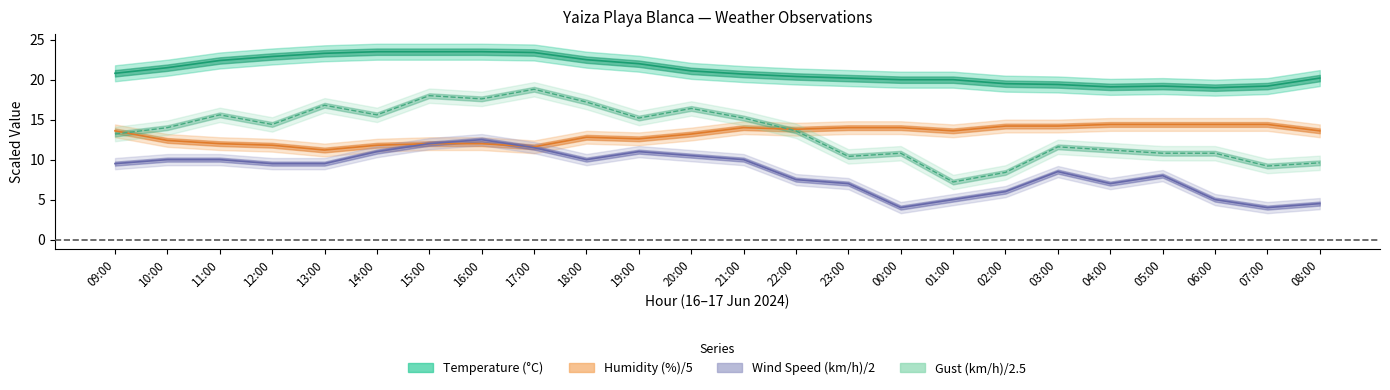

What position from the left is 07:00?

23